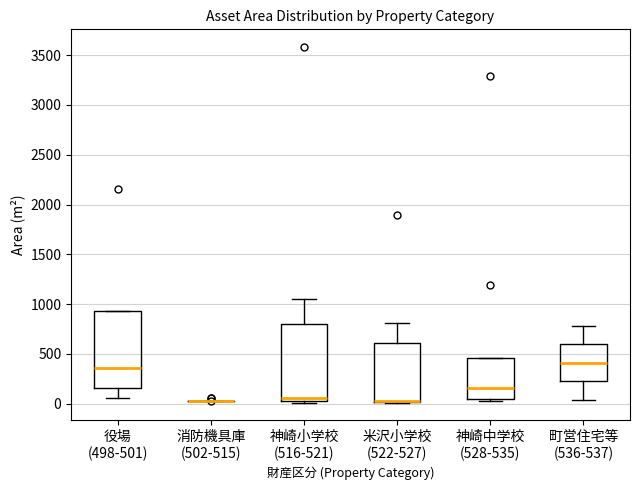

Where is the lower edge of the box for 町営住宅等 (536-537) on the y-axis? The values are not printed on the chart, so give them approximately, as read against the axis.

250